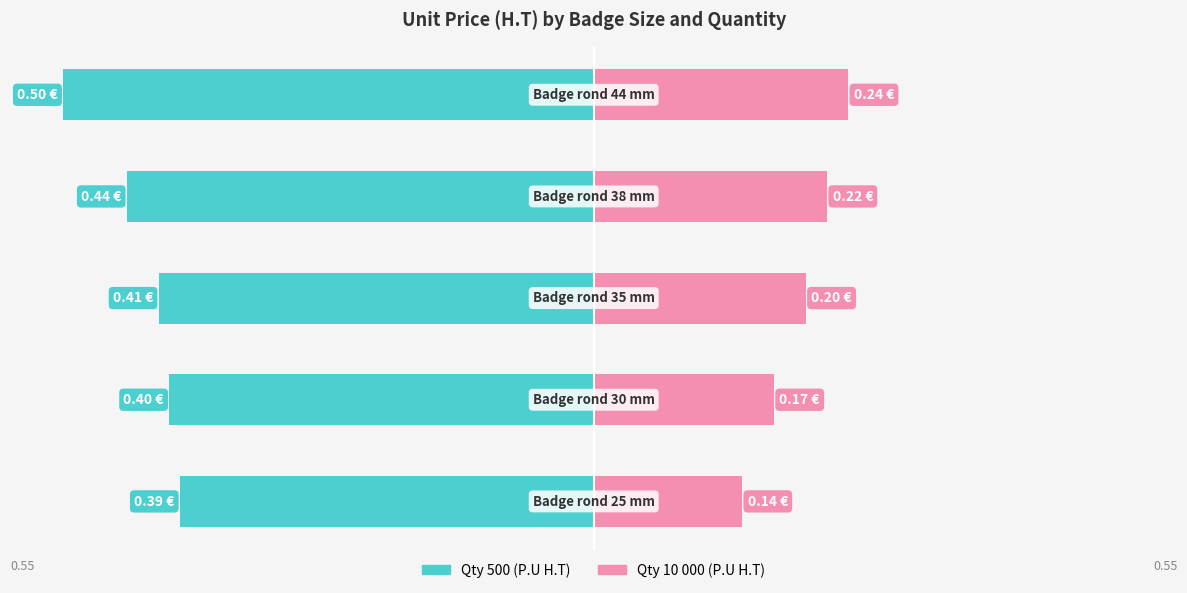

What is the average value of the Qty 500 series?

-0.4